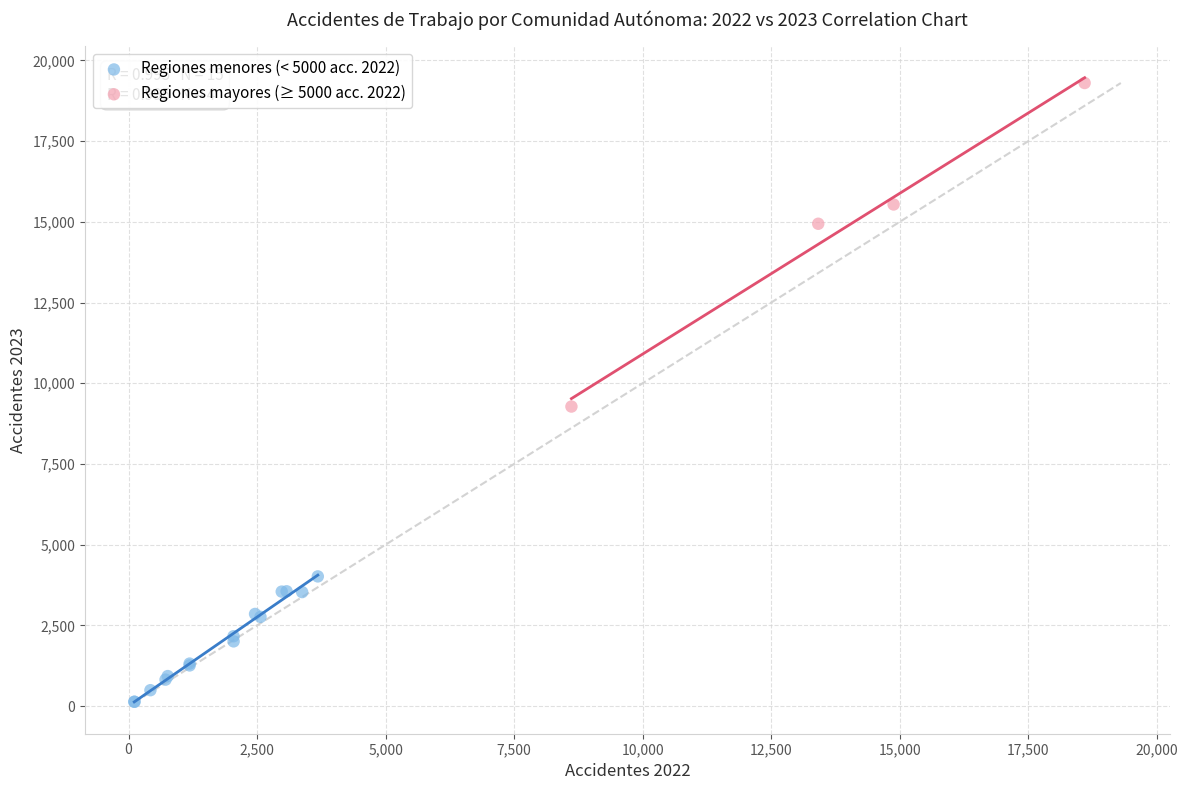

Which series contains the highest Y value?

Regiones mayores (≥ 5000 acc. 2022)